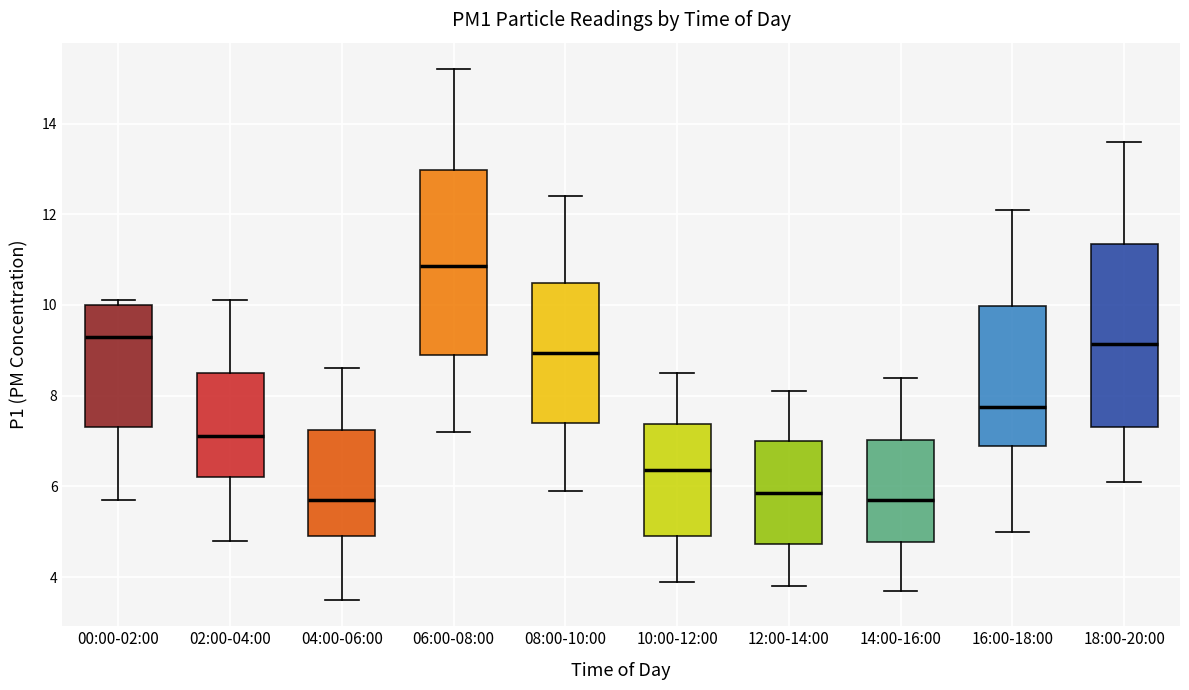

Reading left to right, read every box against the y-axis: the position of its median line, the range the box covers, and the ends of its whiskers. The values are not printed on the chart, so give them approximately, as read against the axis.

00:00-02:00: median 9.4, box 7.4 to 10.0, whiskers 5.8 to 10.2
02:00-04:00: median 7.2, box 6.2 to 8.6, whiskers 4.8 to 10.2
04:00-06:00: median 5.8, box 5.0 to 7.2, whiskers 3.6 to 8.6
06:00-08:00: median 10.8, box 9.0 to 13.0, whiskers 7.2 to 15.2
08:00-10:00: median 9.0, box 7.4 to 10.4, whiskers 6.0 to 12.4
10:00-12:00: median 6.4, box 5.0 to 7.4, whiskers 4.0 to 8.6
12:00-14:00: median 5.8, box 4.8 to 7.0, whiskers 3.8 to 8.2
14:00-16:00: median 5.8, box 4.8 to 7.0, whiskers 3.8 to 8.4
16:00-18:00: median 7.8, box 7.0 to 10.0, whiskers 5.0 to 12.2
18:00-20:00: median 9.2, box 7.4 to 11.4, whiskers 6.2 to 13.6